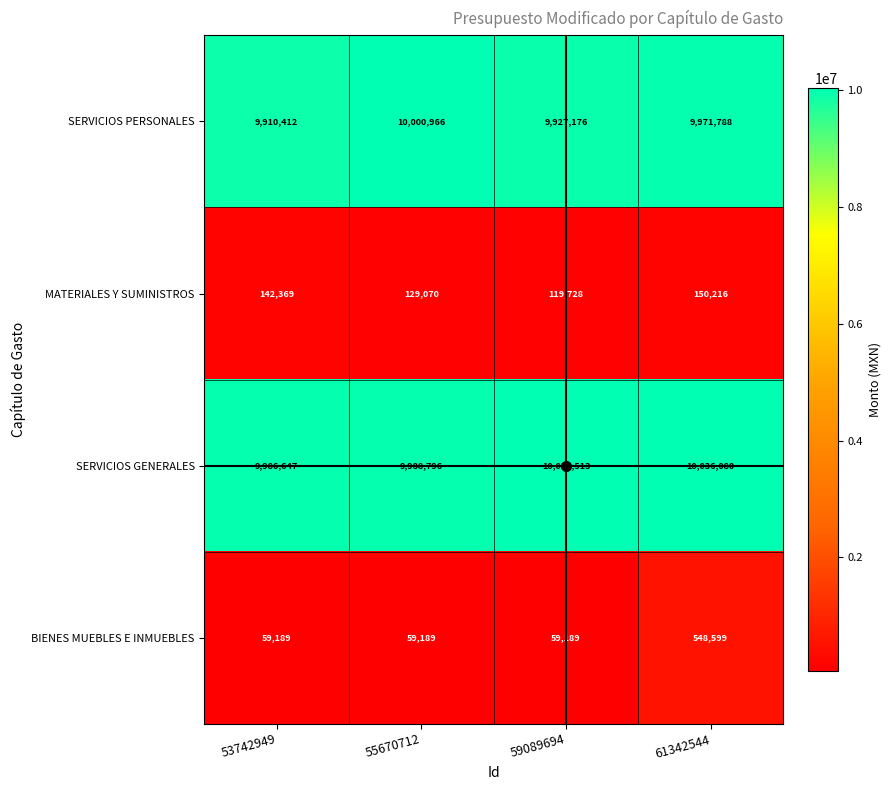

What is the difference between the BIENES MUEBLES E INMUEBLES values at 53742949 and 61342544?

489410